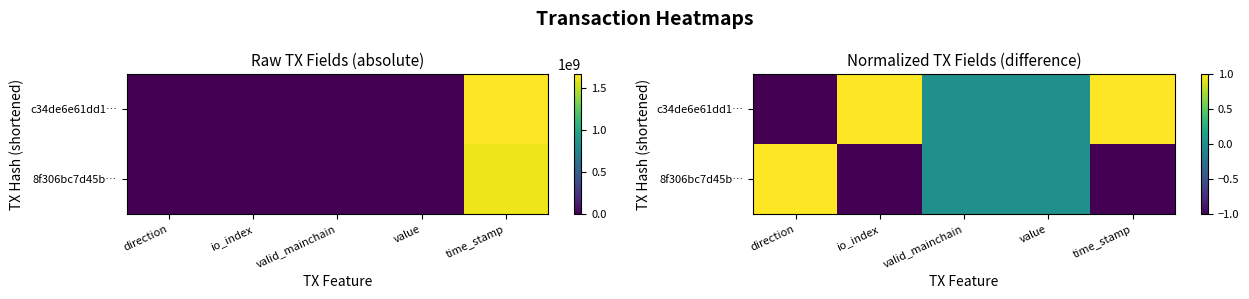

At which label does c34de6e61dd1… reach its minimum?

direction